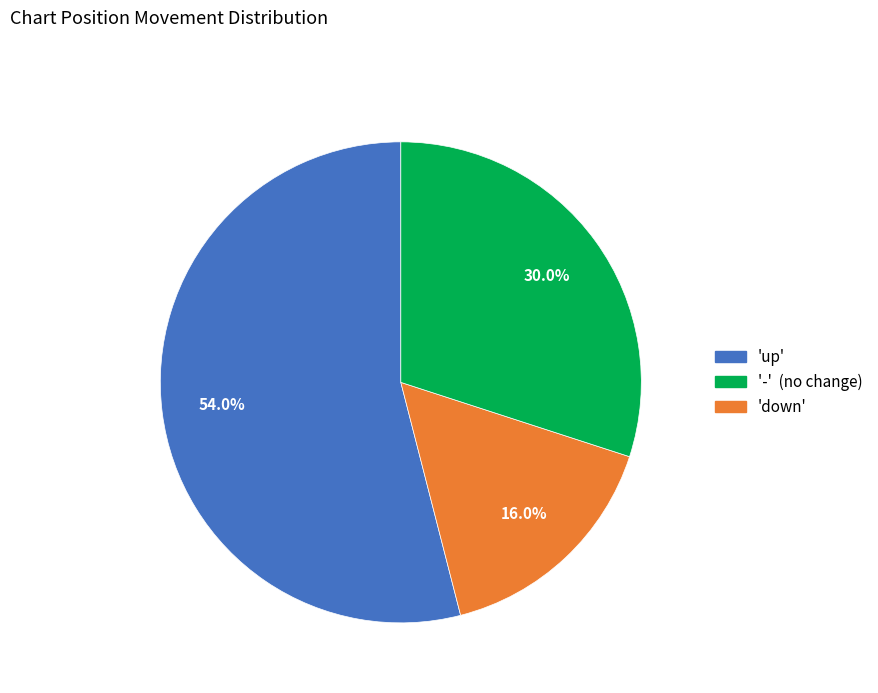

Approximately how many times larger is the value at 'up' compared to 'down'?

1.8